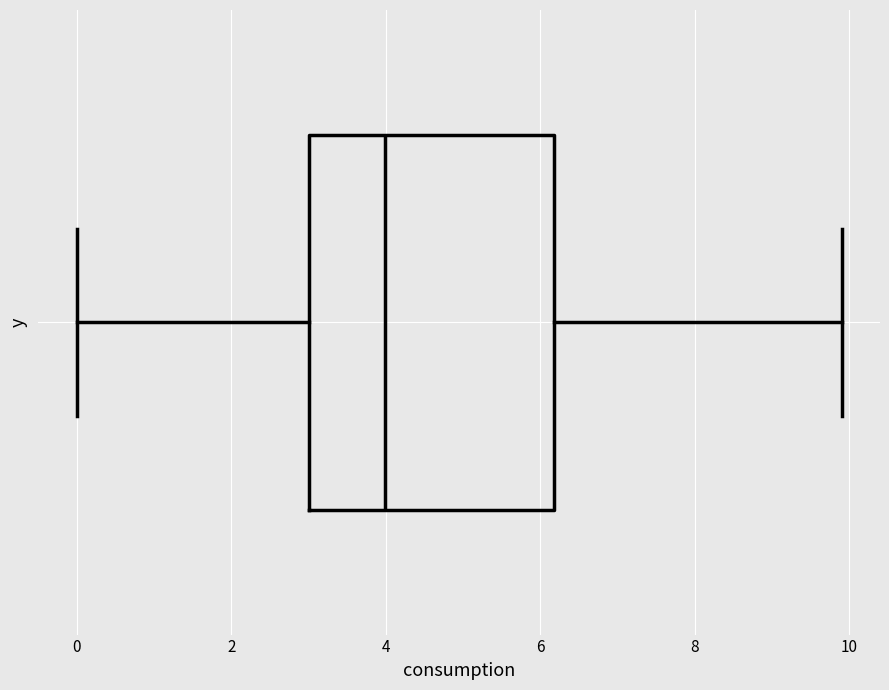

Read this box plot against the x-axis: the position of the median line, the range covered by the box, and the ends of both whiskers. The values are not printed on the chart, so give them approximately, as read against the axis.

median 4.0, box 3.0 to 6.2, whiskers 0.0 to 10.0